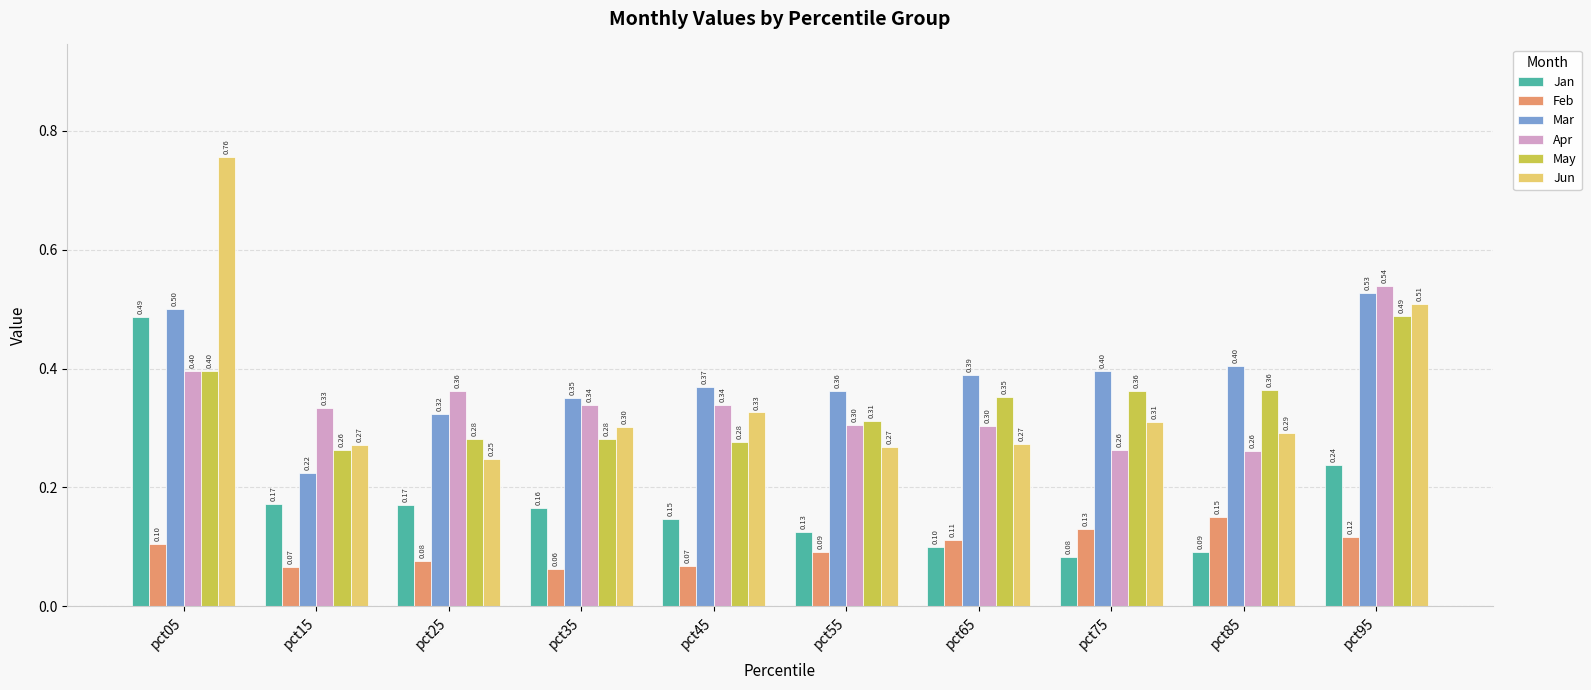

What is the sum of the Apr values at pct75 and pct45?

0.6